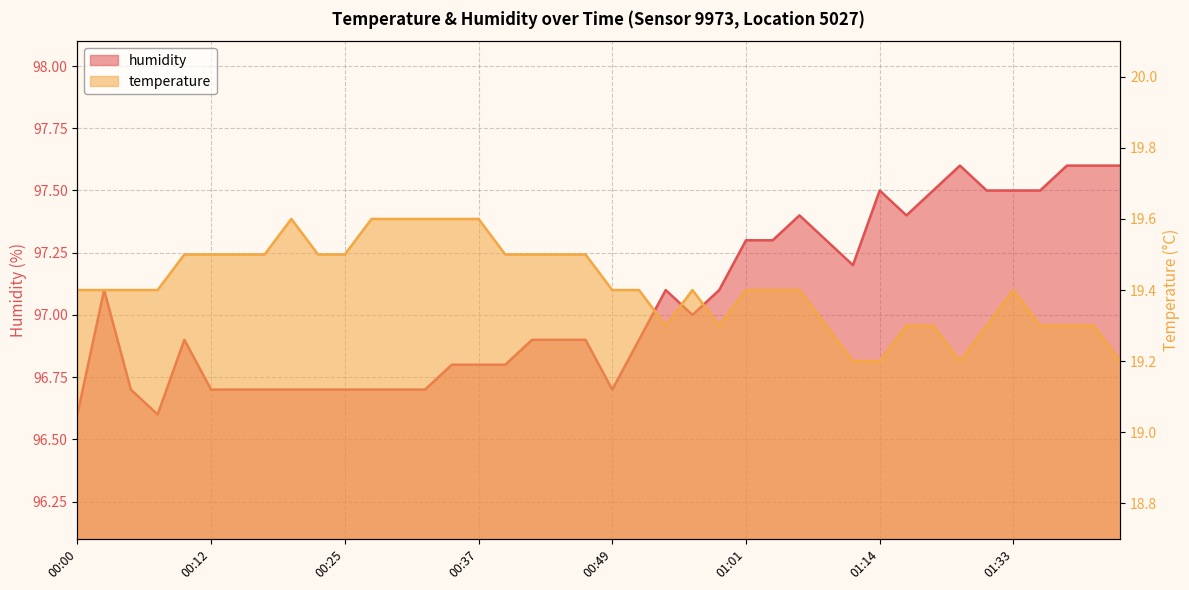

True or false: humidity and temperature cross at least once.

False